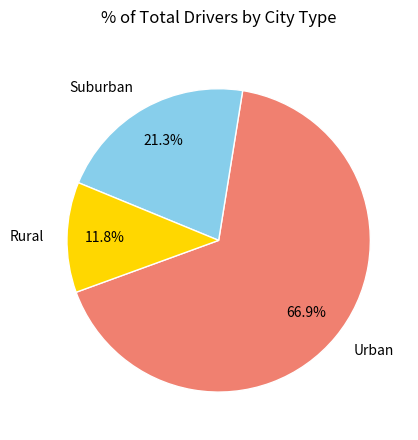

Does Urban represent more than half of the total?

Yes